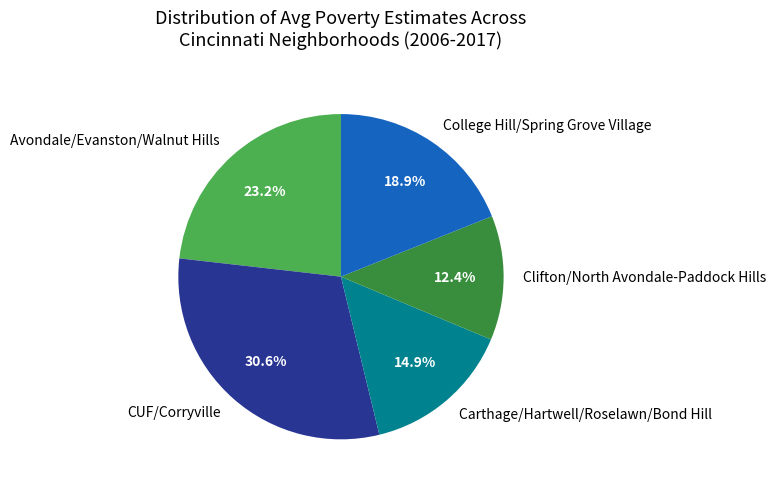

Does Clifton/North Avondale-Paddock Hills represent more than half of the total?

No